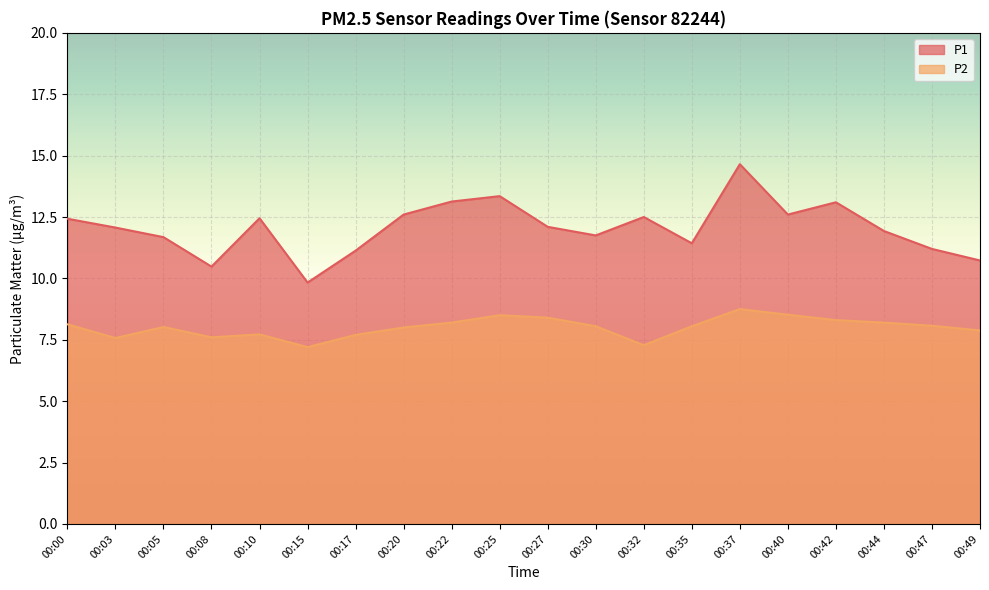

Rank the series by their maximum value, from lowest to highest.

P2, P1